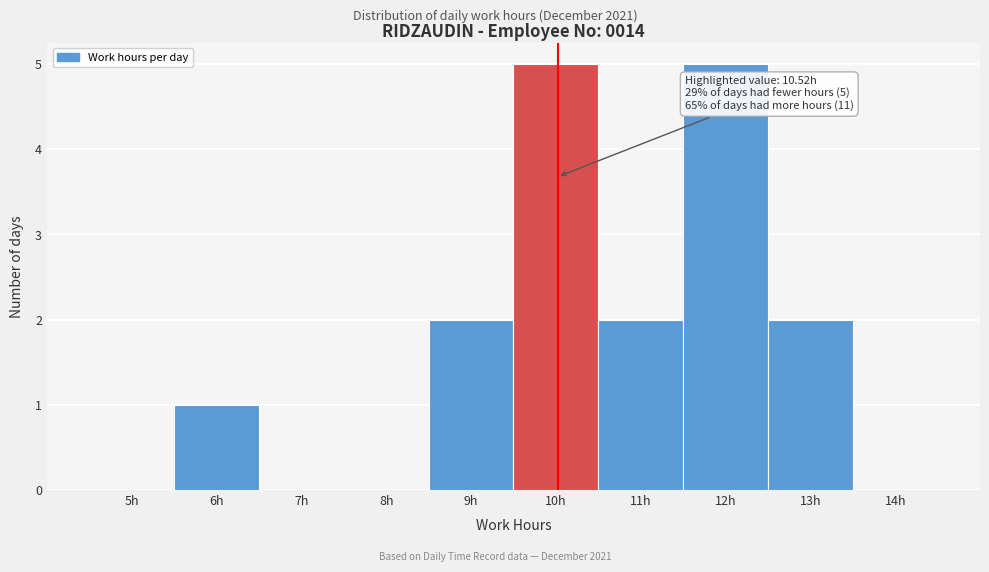

Reading left to right, transcribe all the data shown in this chart.

5h=0	6h=1	7h=0	8h=0	9h=2	10h=5	11h=2	12h=5	13h=2	14h=0